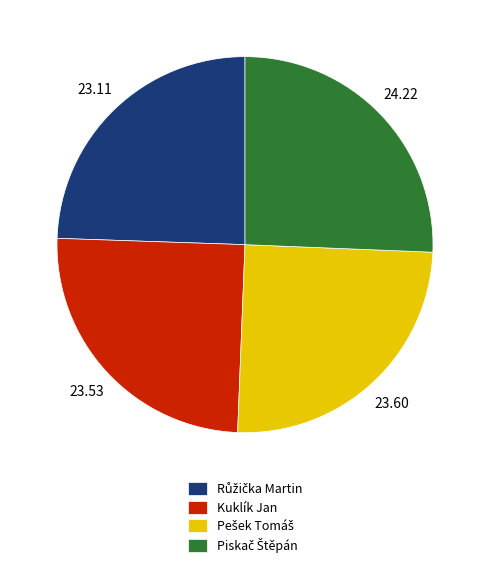

Is there any slice that represents more than half of the pie?

No